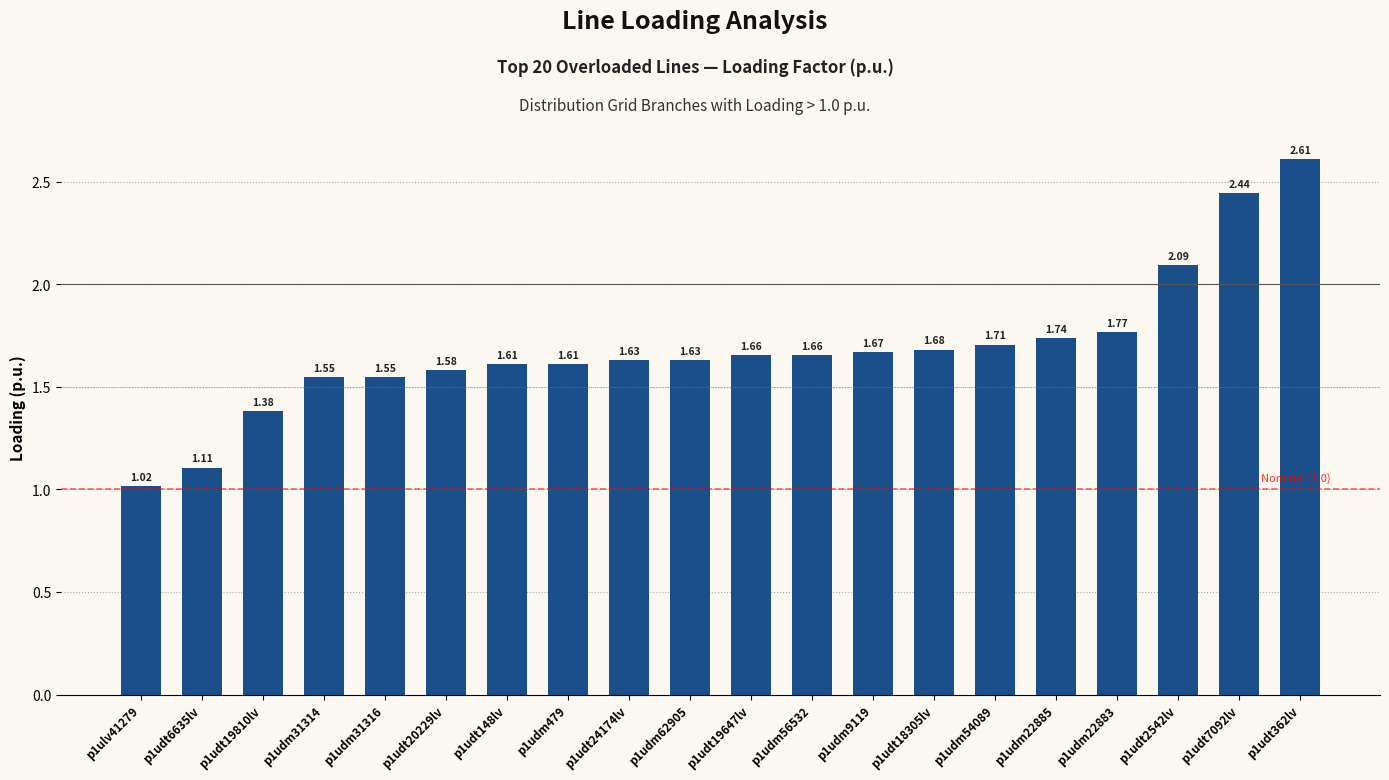

Which has a higher value, p1udm54089 or p1udm22885?

p1udm22885